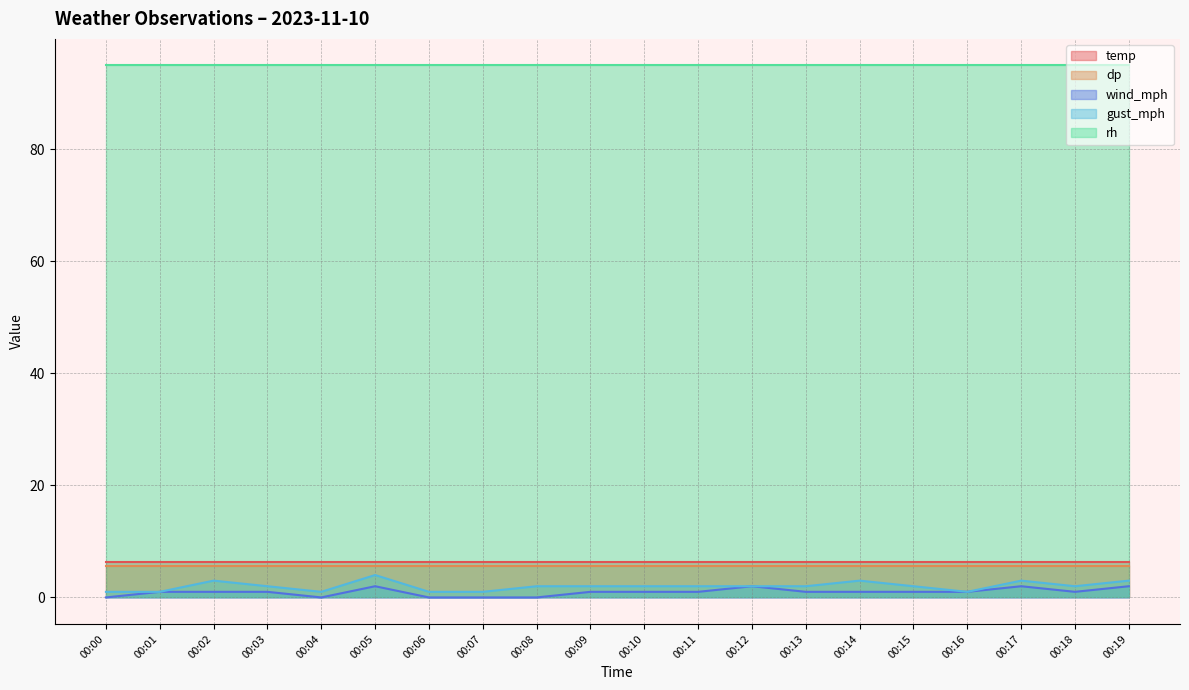

Does the chart have visible grid lines?

Yes